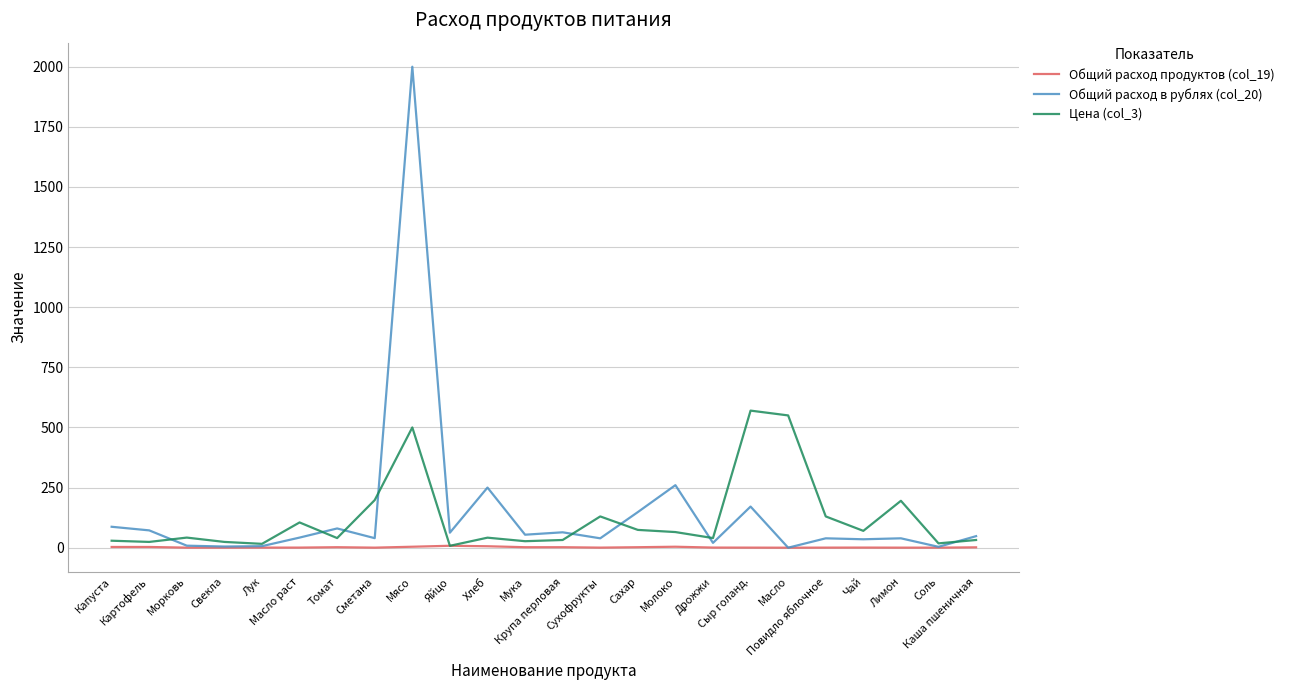

How many lines are shown in the chart?

3